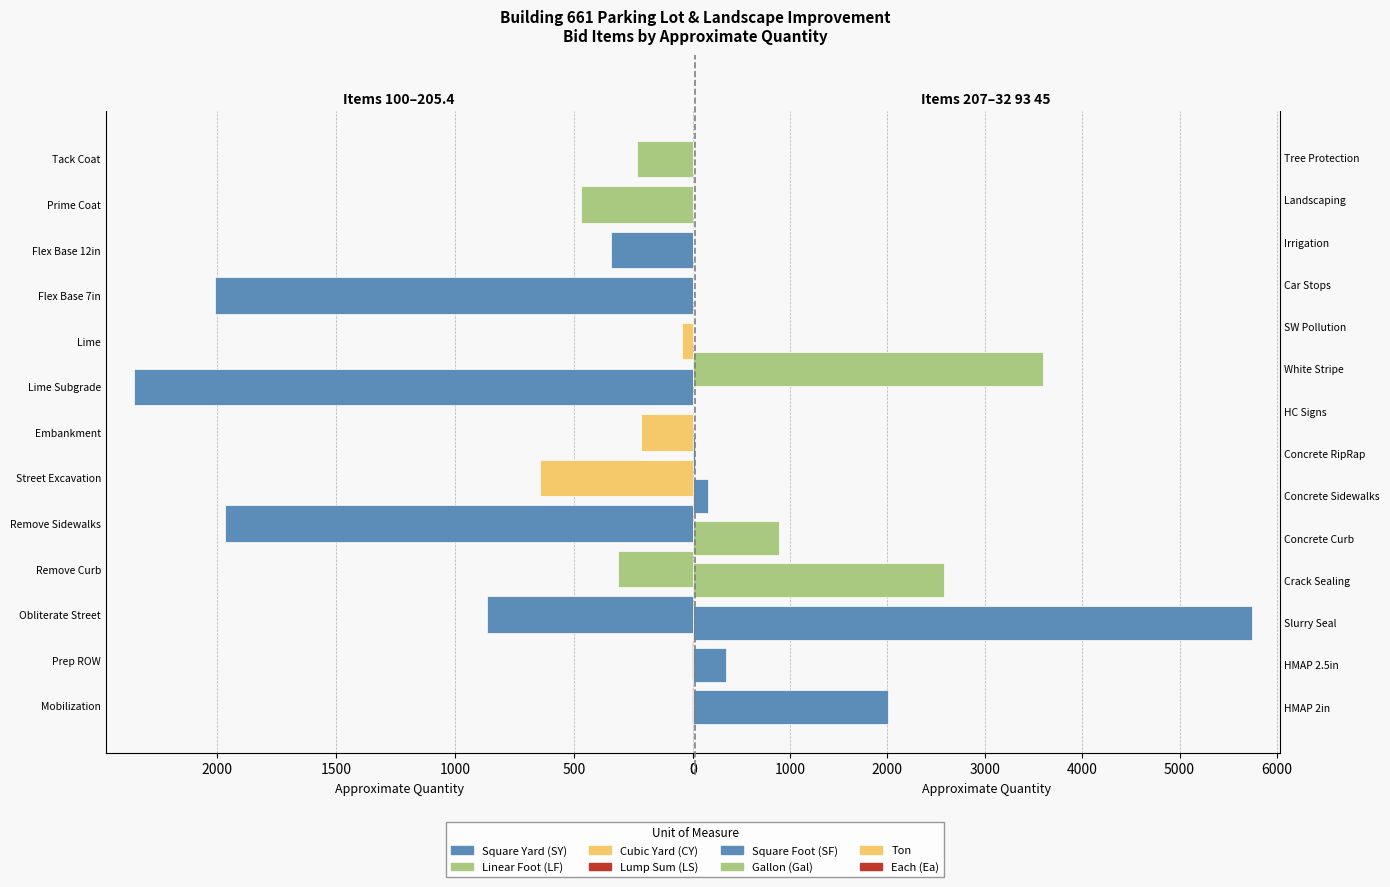

Reading left to right, list all the values displayed in this chart.

quantities=1	1=1	2=865	3=313	4=1966	5=640	6=216	7=2351	8=44	9=2009	10=342	11=470	12=235	13=2009	14=342	15=5739	16=2583	17=882	18=158	19=20	20=6	21=3598	22=1	23=6	24=1	25=1	26=1